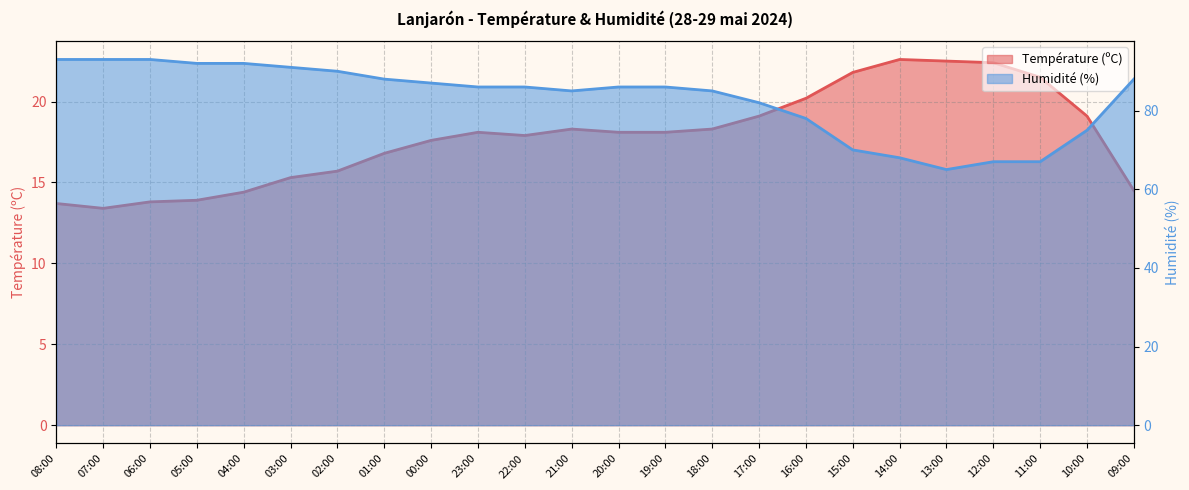

How many distinct data groups are displayed?

2